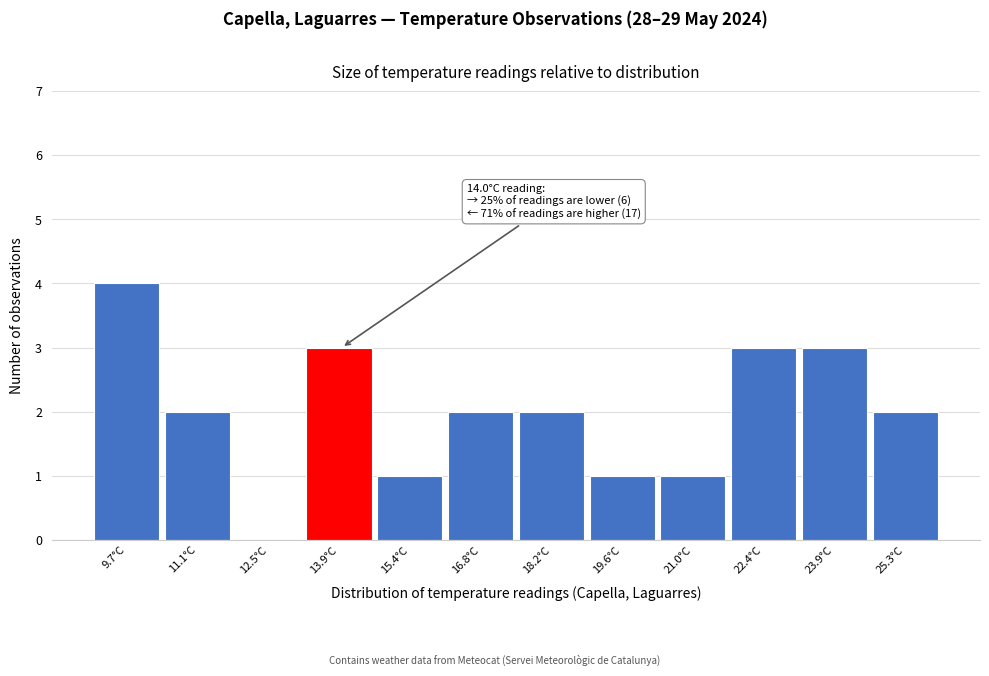

Reading left to right, list all the values displayed in this chart.

9.7°C=4	11.1°C=2	12.5°C=0	13.9°C=3	15.4°C=1	16.8°C=2	18.2°C=2	19.6°C=1	21.0°C=1	22.4°C=3	23.9°C=3	25.3°C=2